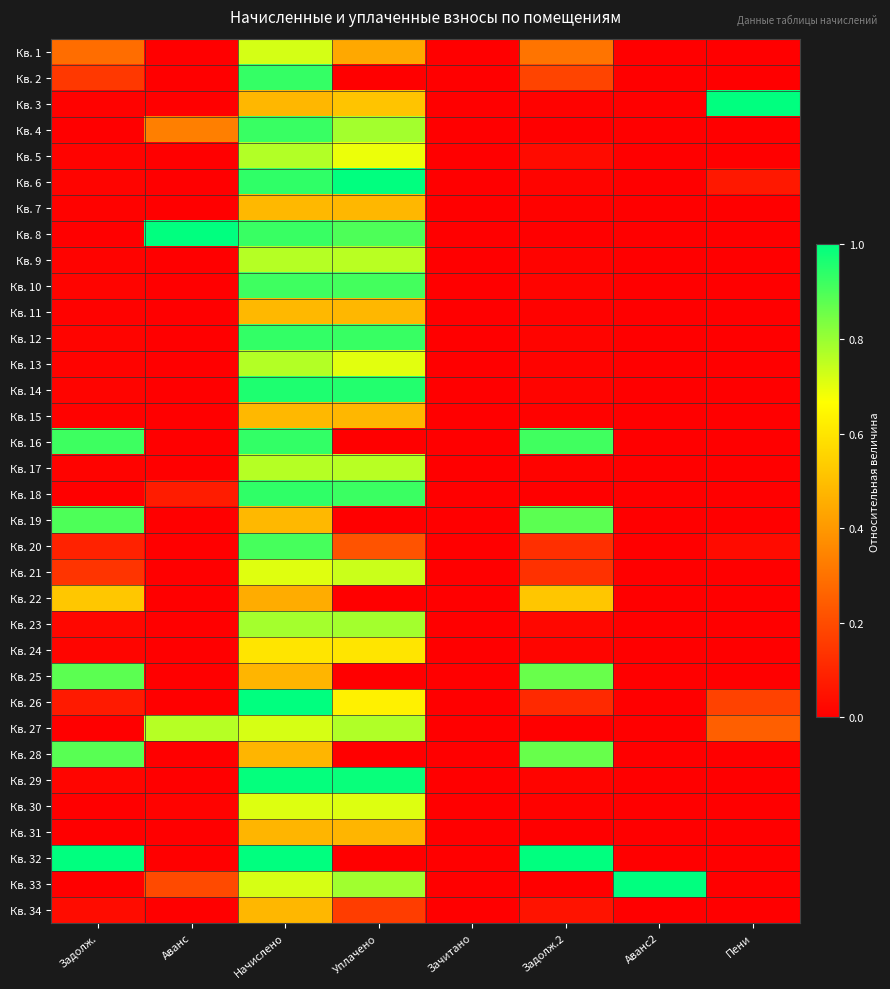

Rank the series at Аванс2 from highest to lowest value.

Кв. 33, Кв. 4, Кв. 31, Кв. 8, Кв. 1, Кв. 2, Кв. 3, Кв. 5, Кв. 6, Кв. 7, Кв. 9, Кв. 10, Кв. 11, Кв. 12, Кв. 13, Кв. 14, Кв. 15, Кв. 16, Кв. 17, Кв. 18, Кв. 19, Кв. 20, Кв. 21, Кв. 22, Кв. 23, Кв. 24, Кв. 25, Кв. 26, Кв. 27, Кв. 28, Кв. 29, Кв. 30, Кв. 32, Кв. 34